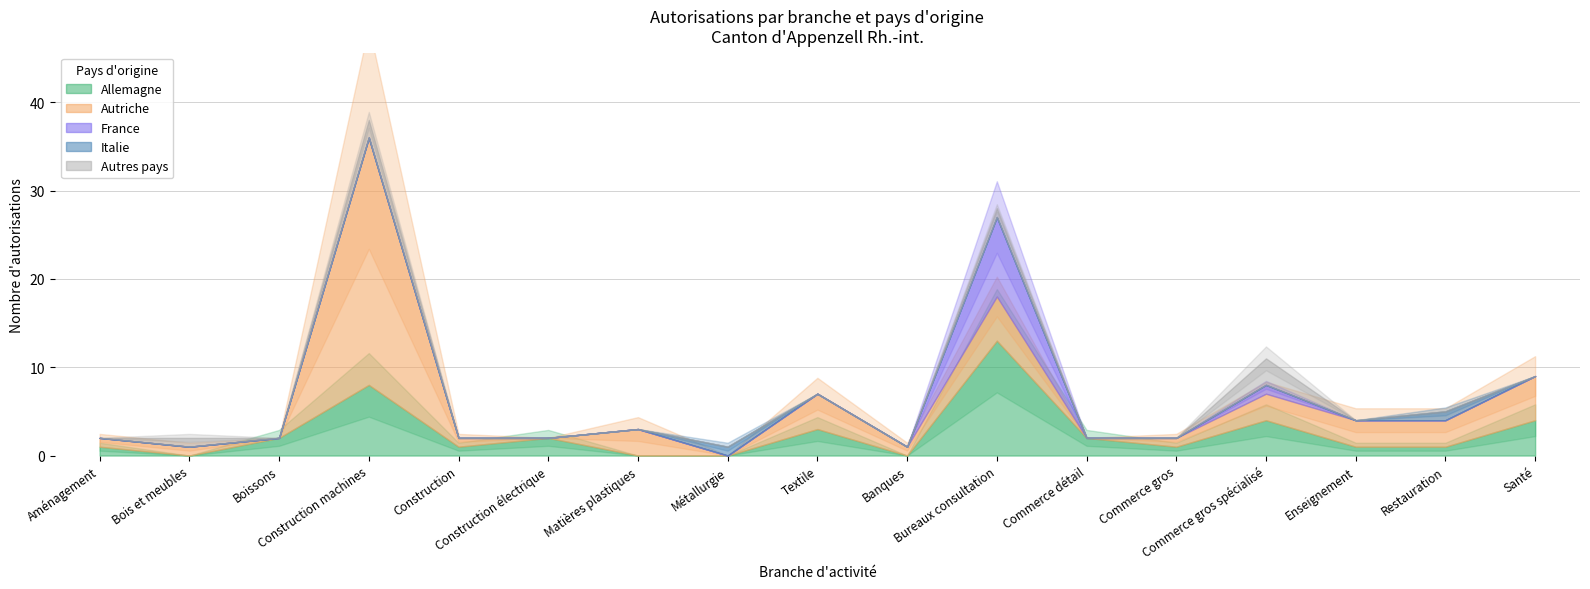

Is it true that Italie equals 0 at Bureaux consultation?

True